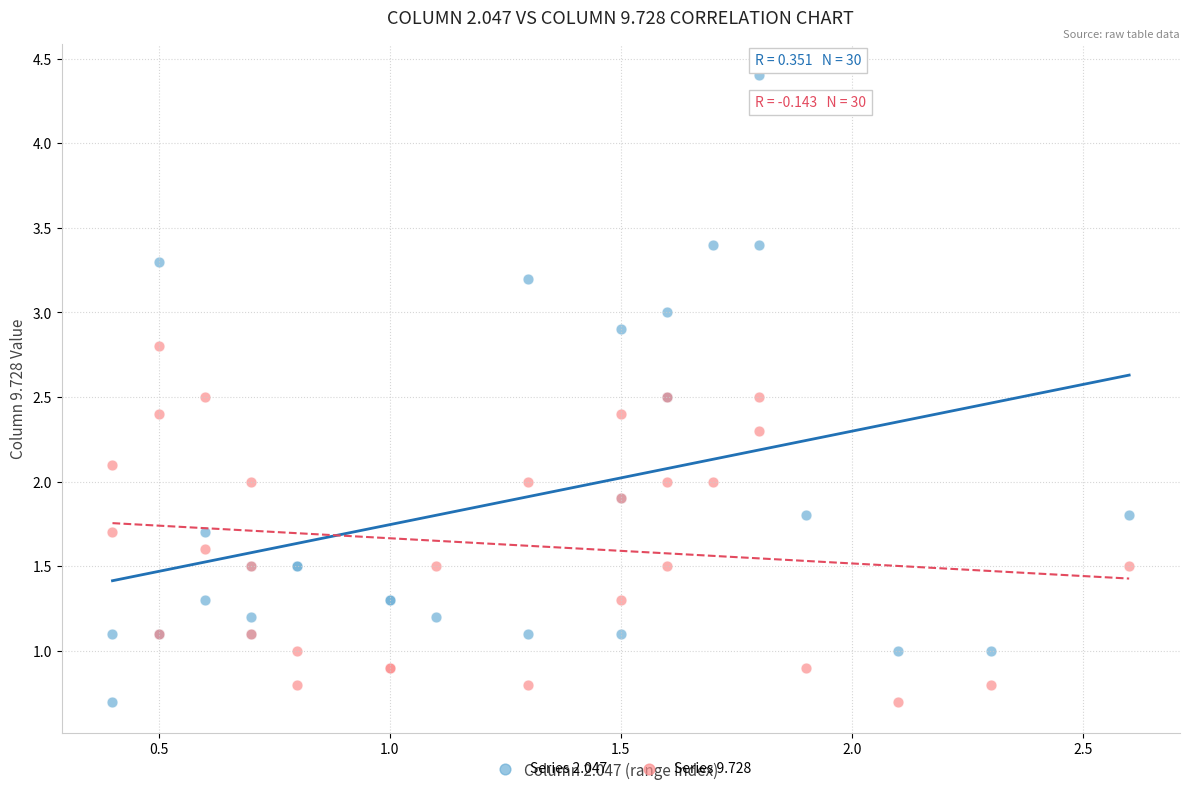

What is the X range (max minus min) for the scatter plot?

2.2